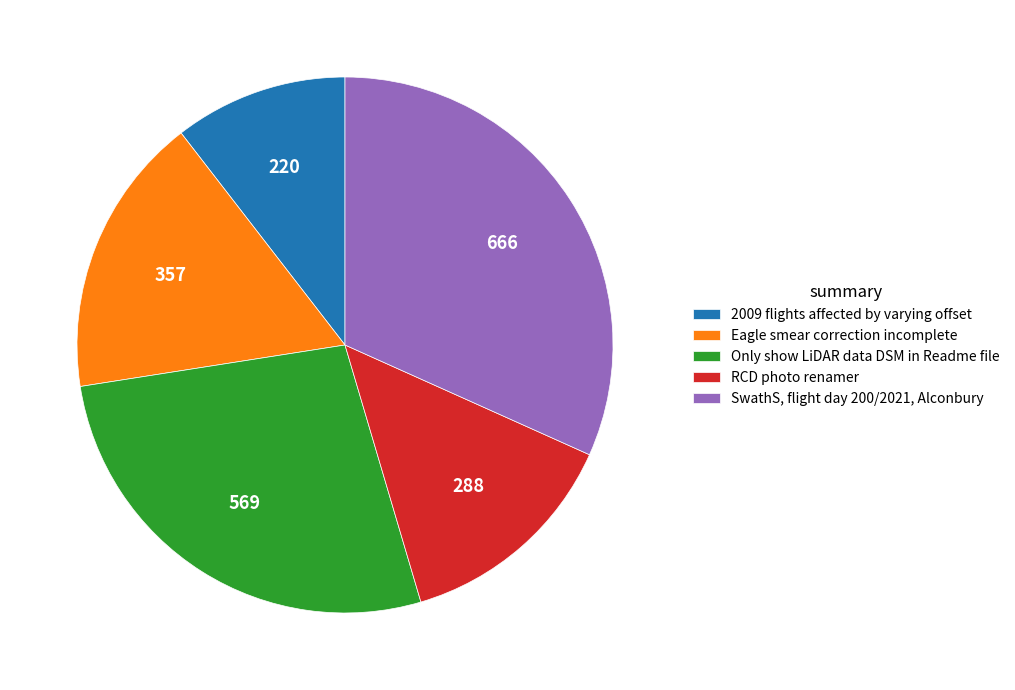

Is there a majority slice in this chart?

No